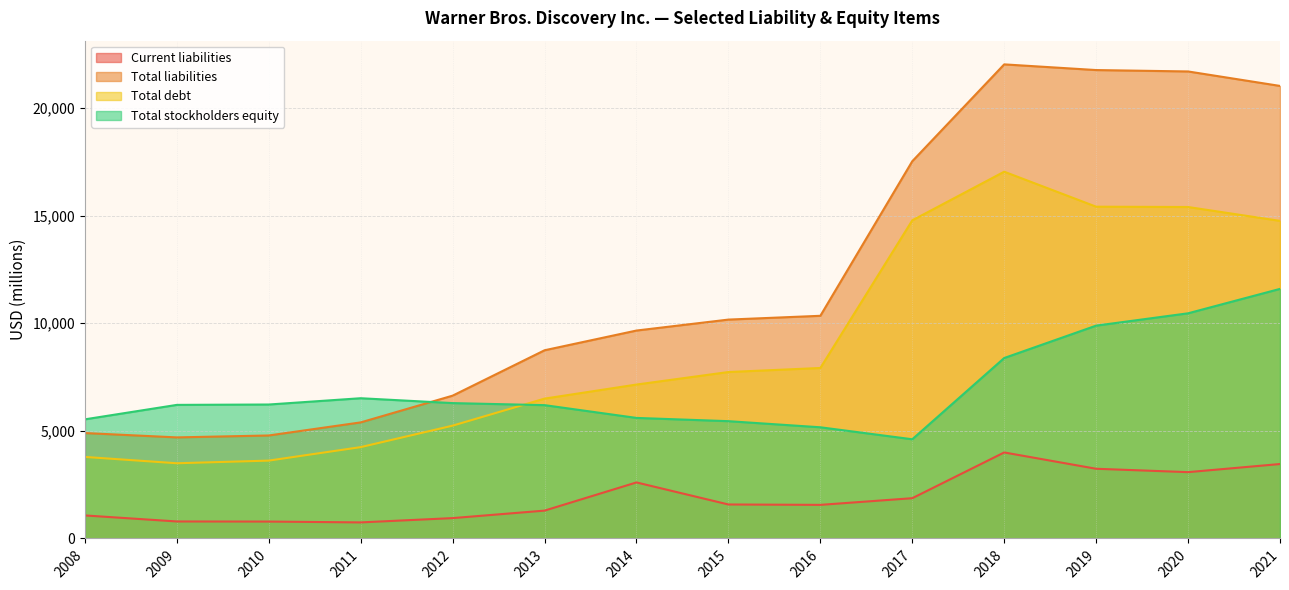

Reading left to right, transcribe all the data shown in this chart.

Current liabilities: 2008=1070	2009=790	2010=785	2011=746	2012=946	2013=1294	2014=2604	2015=1579	2016=1561	2017=1871	2018=3997	2019=3239	2020=3082	2021=3459
Total liabilities: 2008=4899	2009=4697	2010=4786	2011=5394	2012=6637	2013=8746	2014=9663	2015=10172	2016=10348	2017=17532	2018=22033	2019=21769	2020=21704	2021=21031
Total debt: 2008=3789	2009=3495	2010=3618	2011=4245	2012=5243	2013=6499	2014=7153	2015=7735	2016=7923	2017=14785	2018=17045	2019=15419	2020=15404	2021=14759
Total stockholders equity: 2008=5536	2009=6208	2010=6225	2011=6517	2012=6291	2013=6196	2014=5602	2015=5451	2016=5167	2017=4610	2018=8386	2019=9891	2020=10464	2021=11599